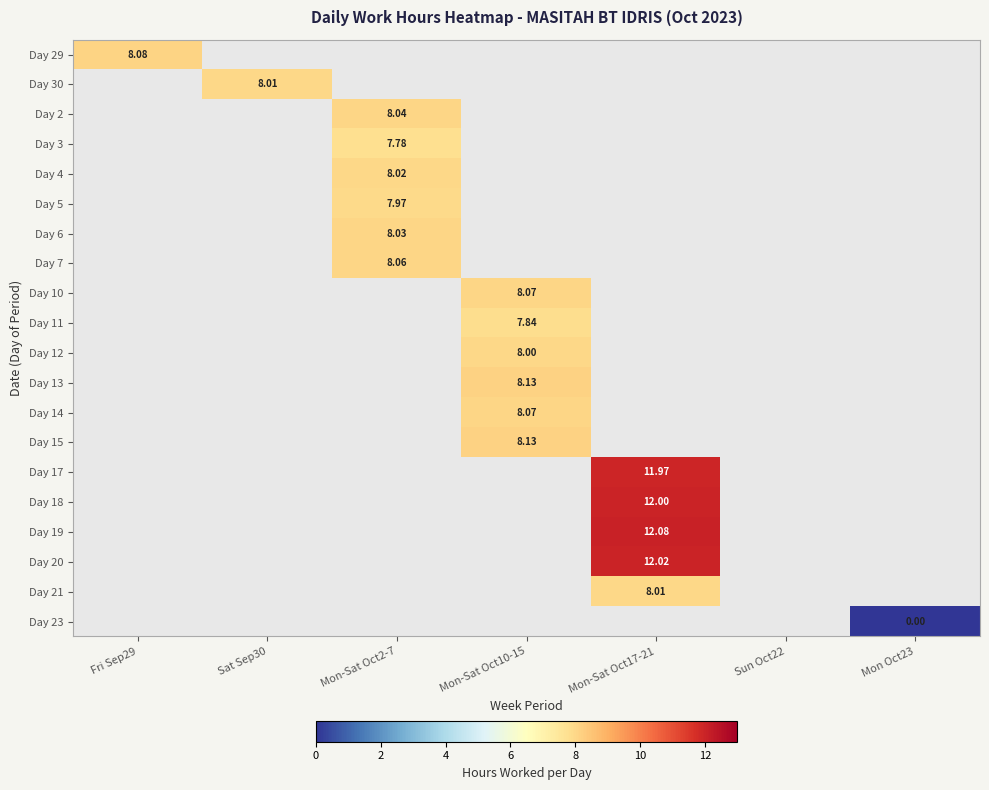

The Day 13 series shows 8.1 at Mon-Sat Oct10-15. True or false?

True